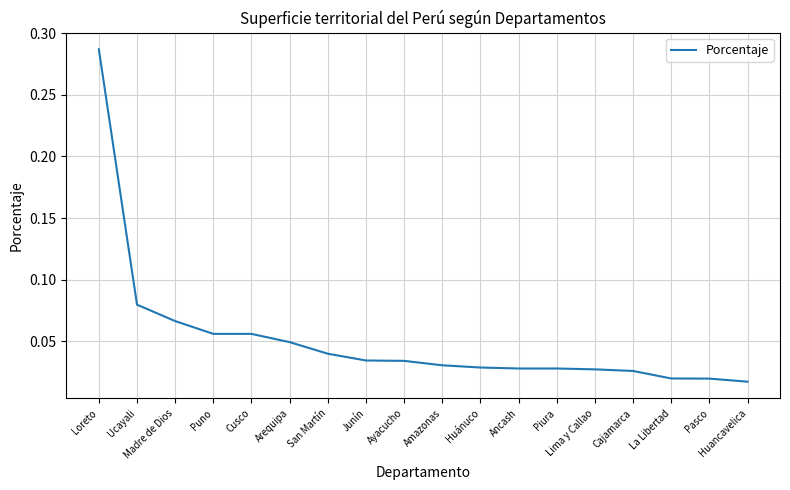

At which category does the chart reach its peak across all series?

Loreto